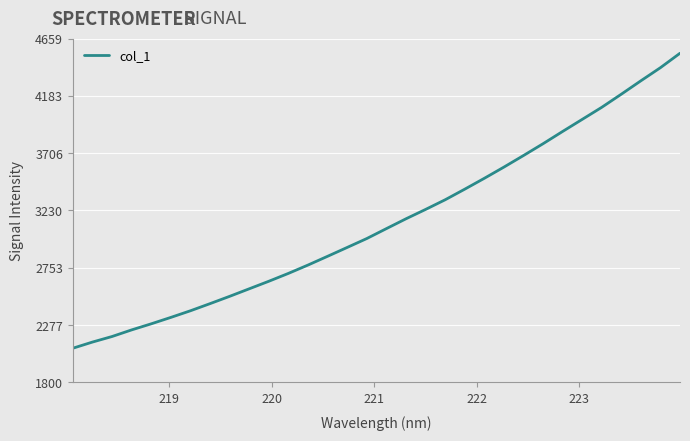

What is the smallest value displayed?

2084.2